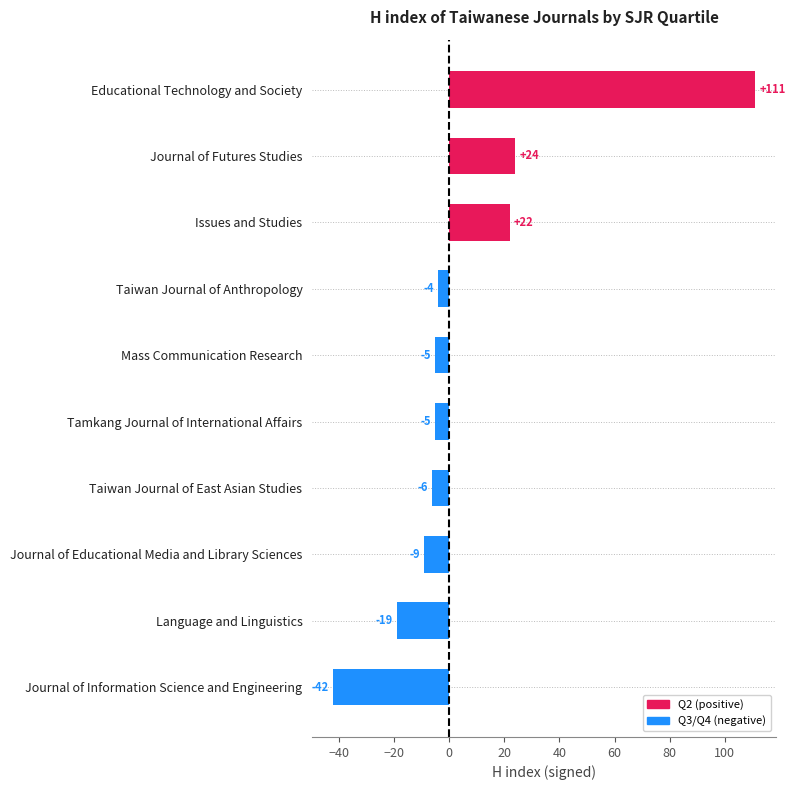

What is the change in value from Journal of Futures Studies to Tamkang Journal of International Affairs?

-29